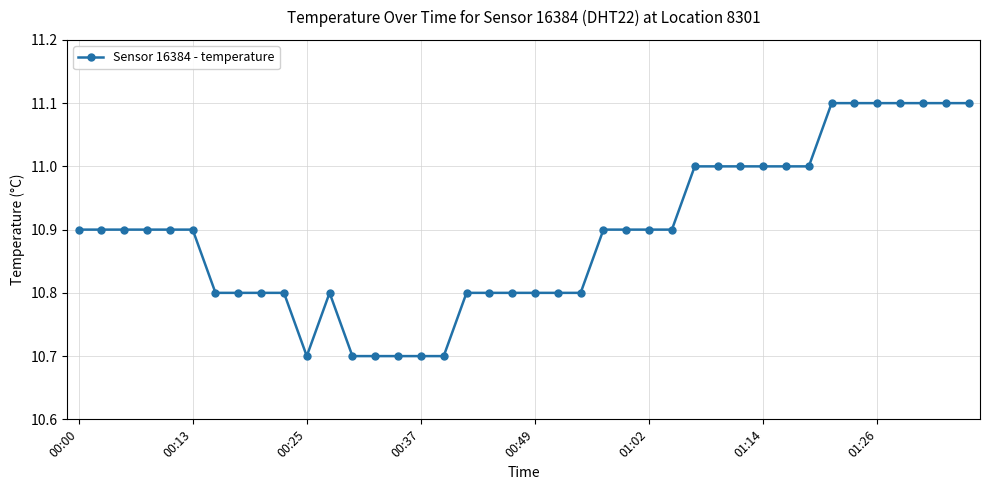

What is the sum of all values?

435.7